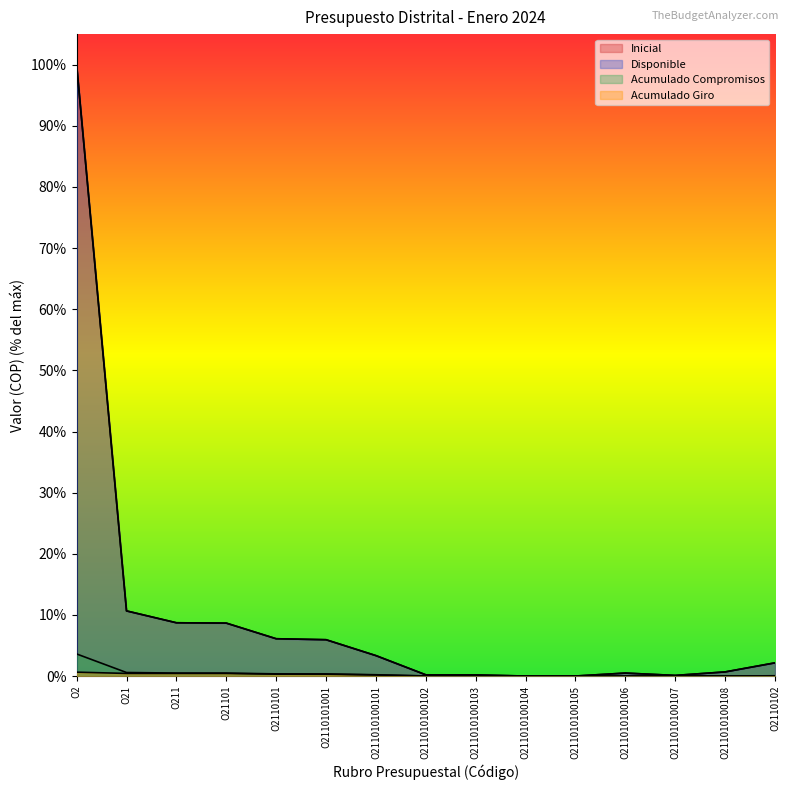

How many lines are shown in the chart?

4